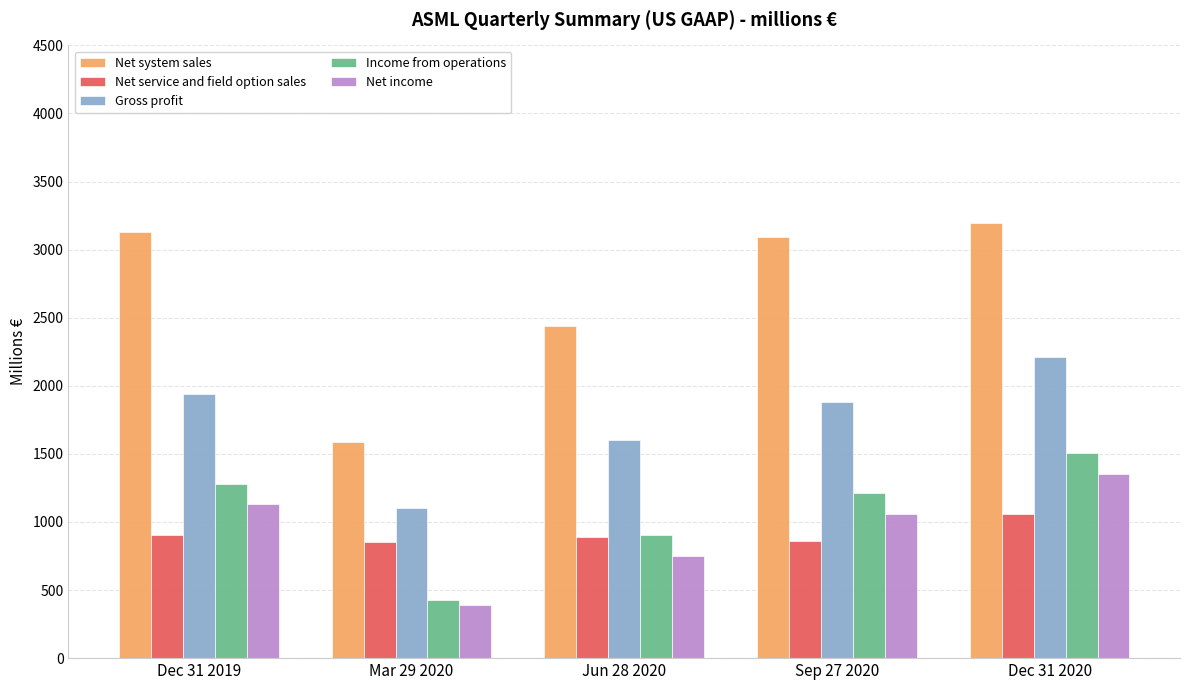

What is the difference between the Income from operations values at Sep 27 2020 and Dec 31 2020?

287.8